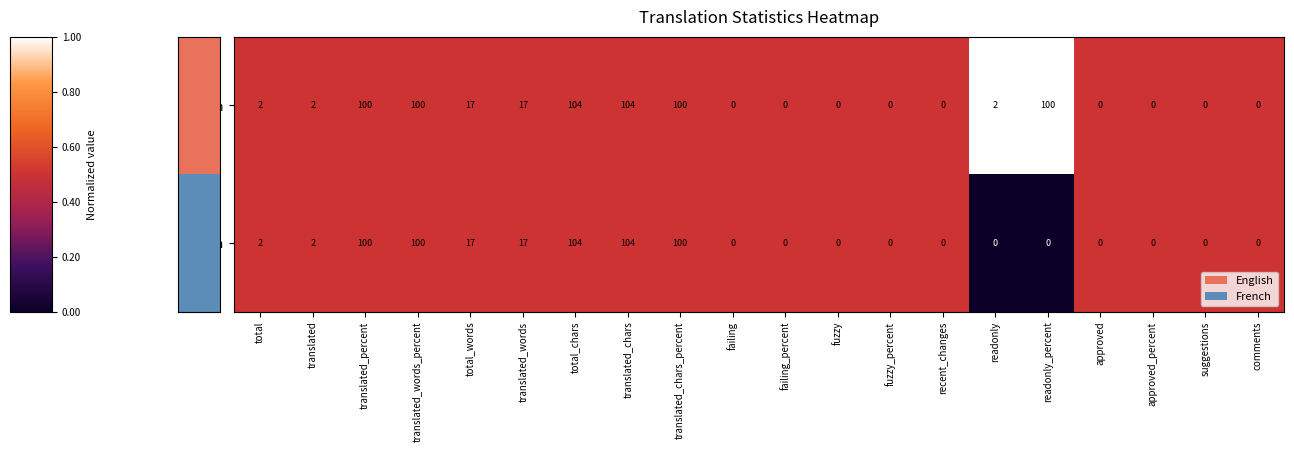

What is the difference between the maximum and second lowest values in the English series?

104